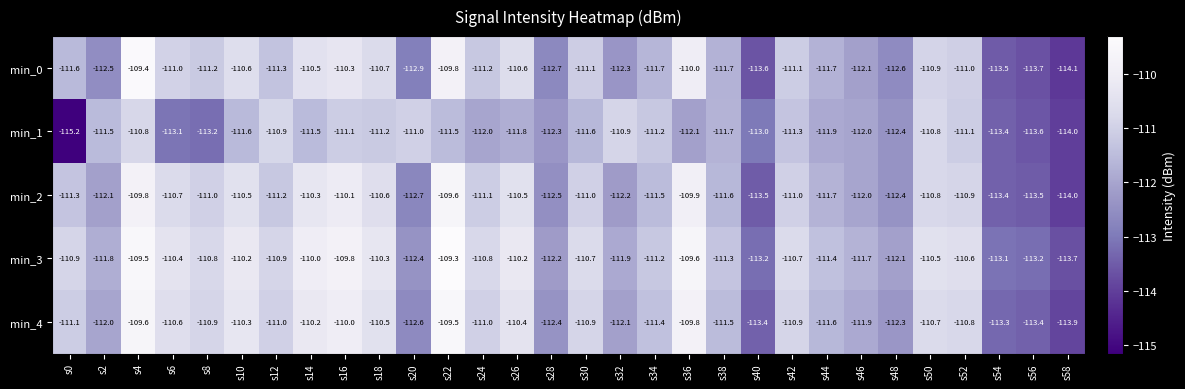

What is the difference between the min_4 values at s8 and s6?

0.3